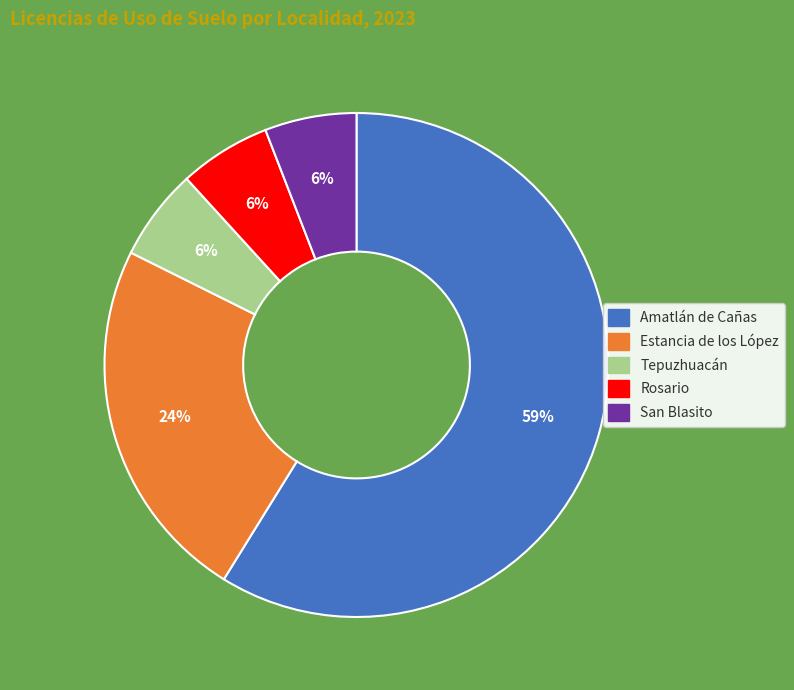

Which slice represents more than half of the pie?

Amatlán de Cañas